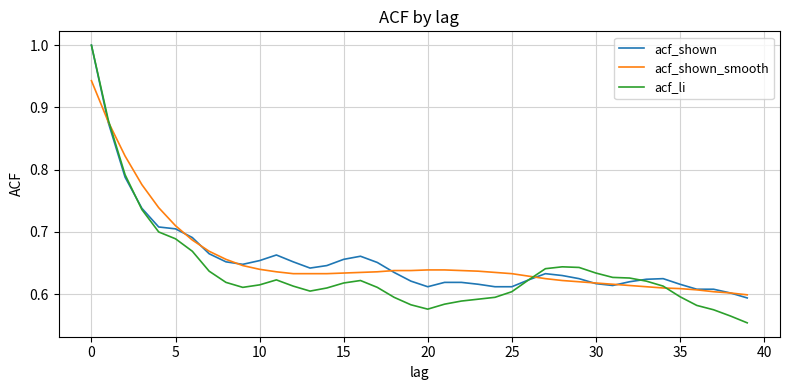

What are all the series names shown in the legend?

acf_shown, acf_shown_smooth, acf_li